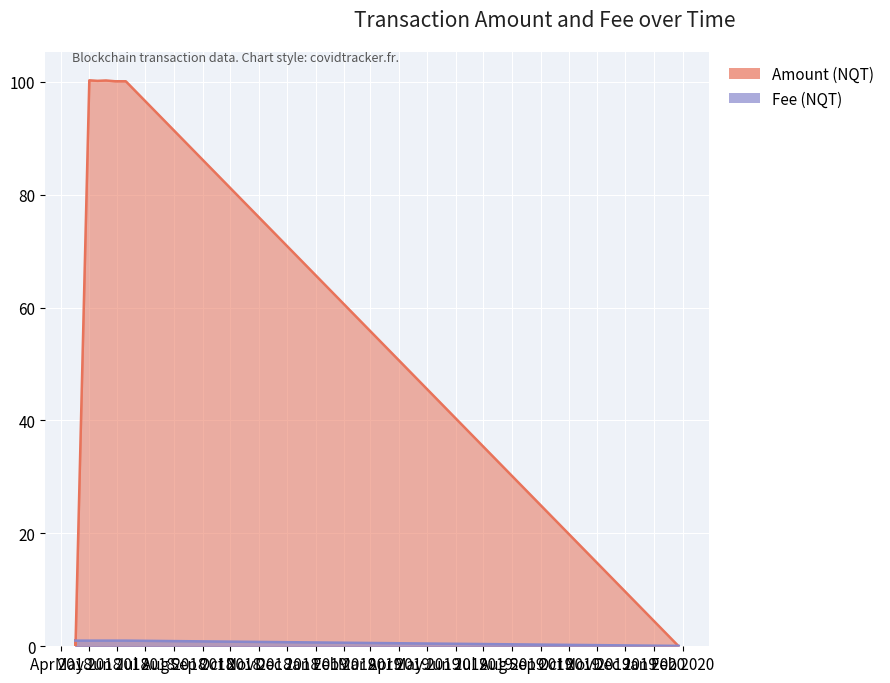

Is the value of Amount at 2018-04-16 21:35:38 greater than the value of Fee at 2018-06-10 04:38:41?

No